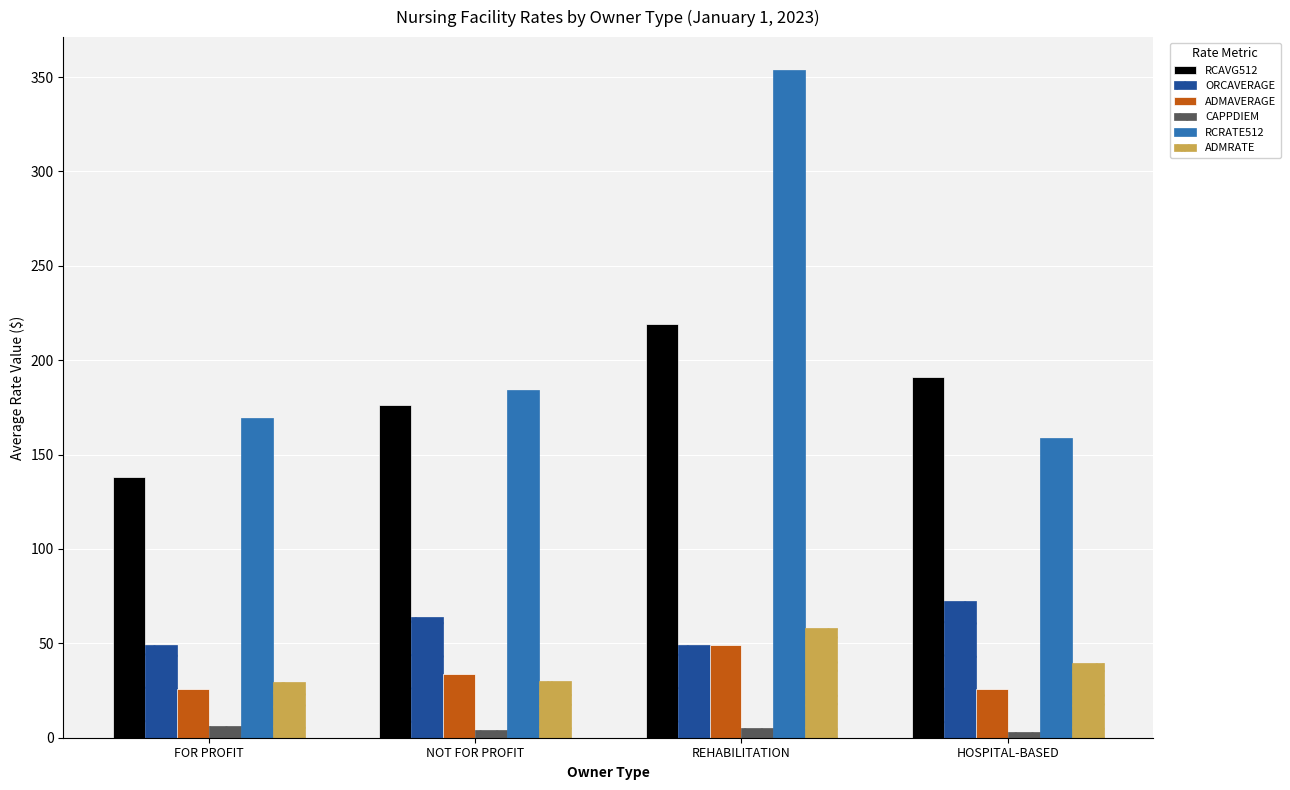

What is the sum of all ADMRATE values?

157.8